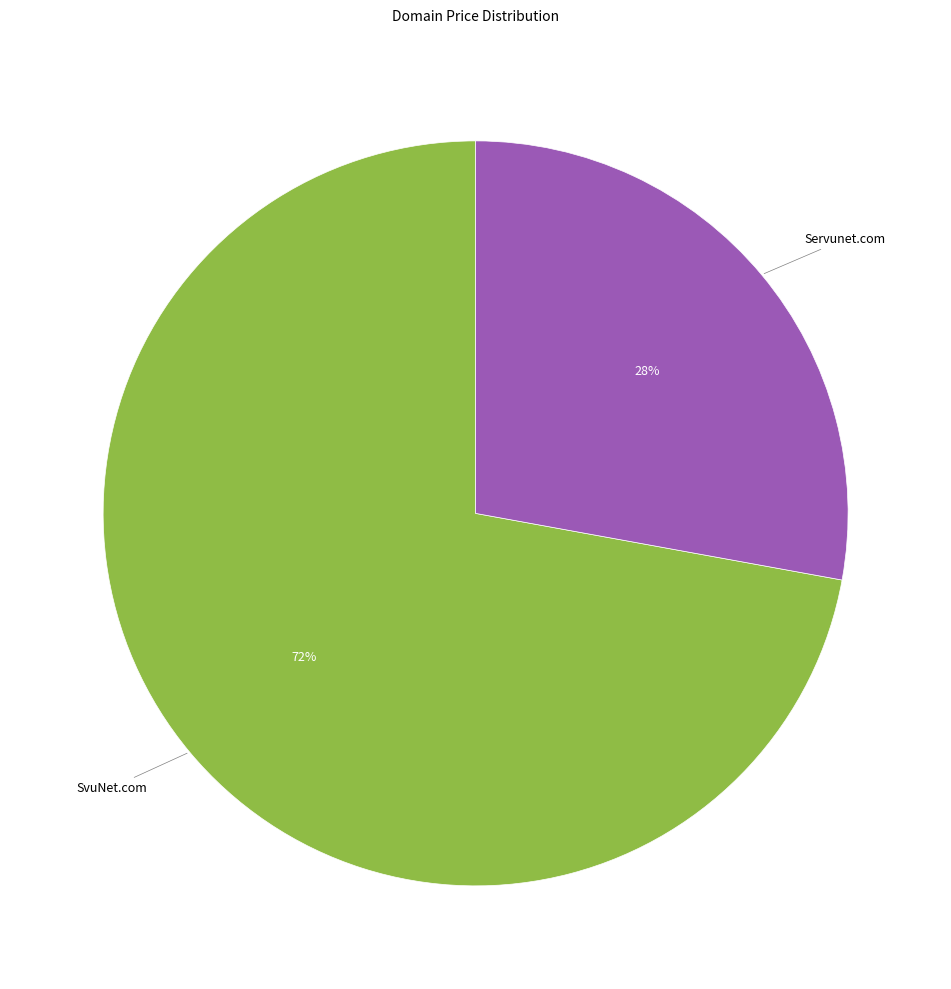

Is Servunet.com the majority of the pie?

No